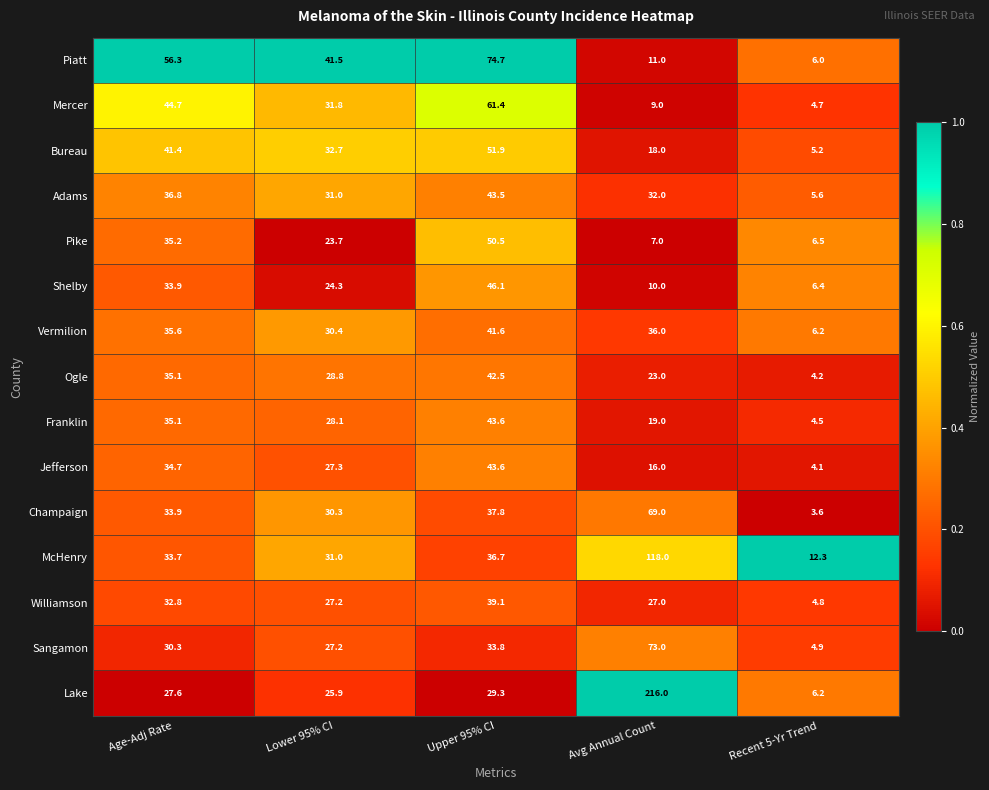

What is the minimum value for Shelby?

6.4